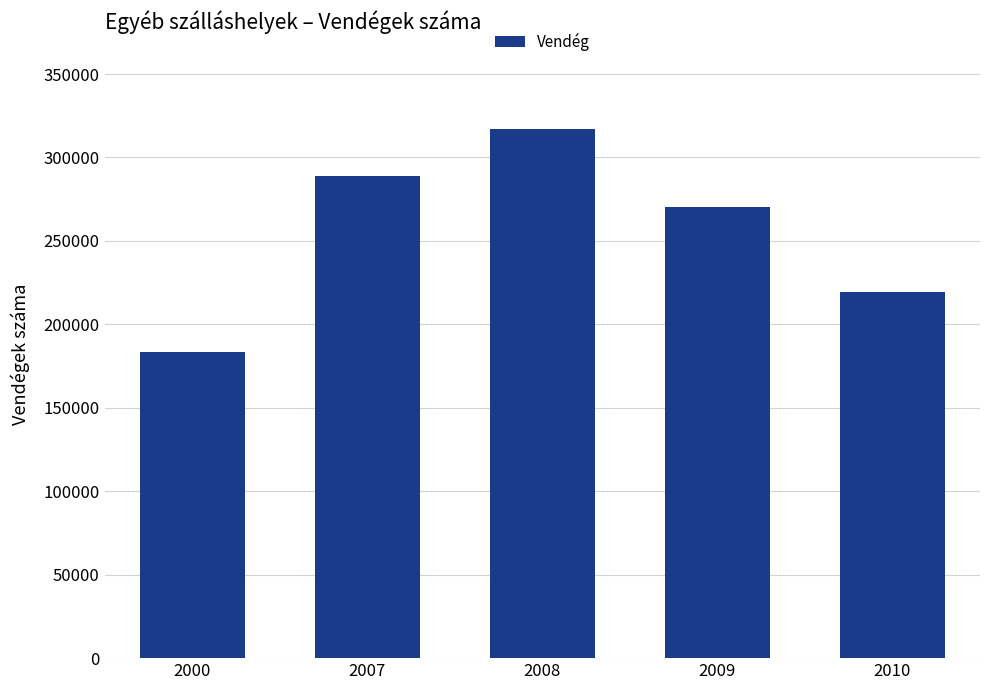

Read the value at 2000, to the nearest 10.

183520